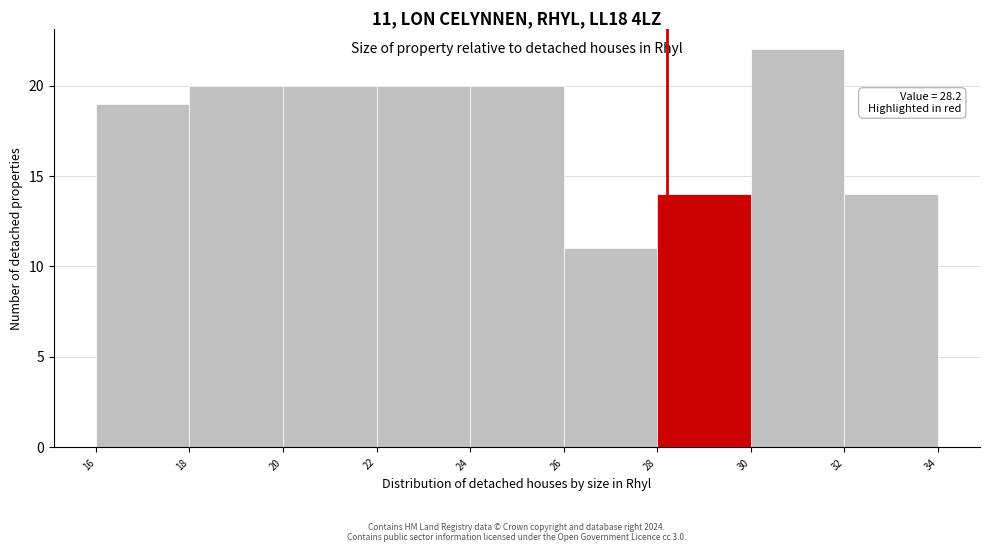

Which range on the x-axis has the tallest bar?

30 to 32